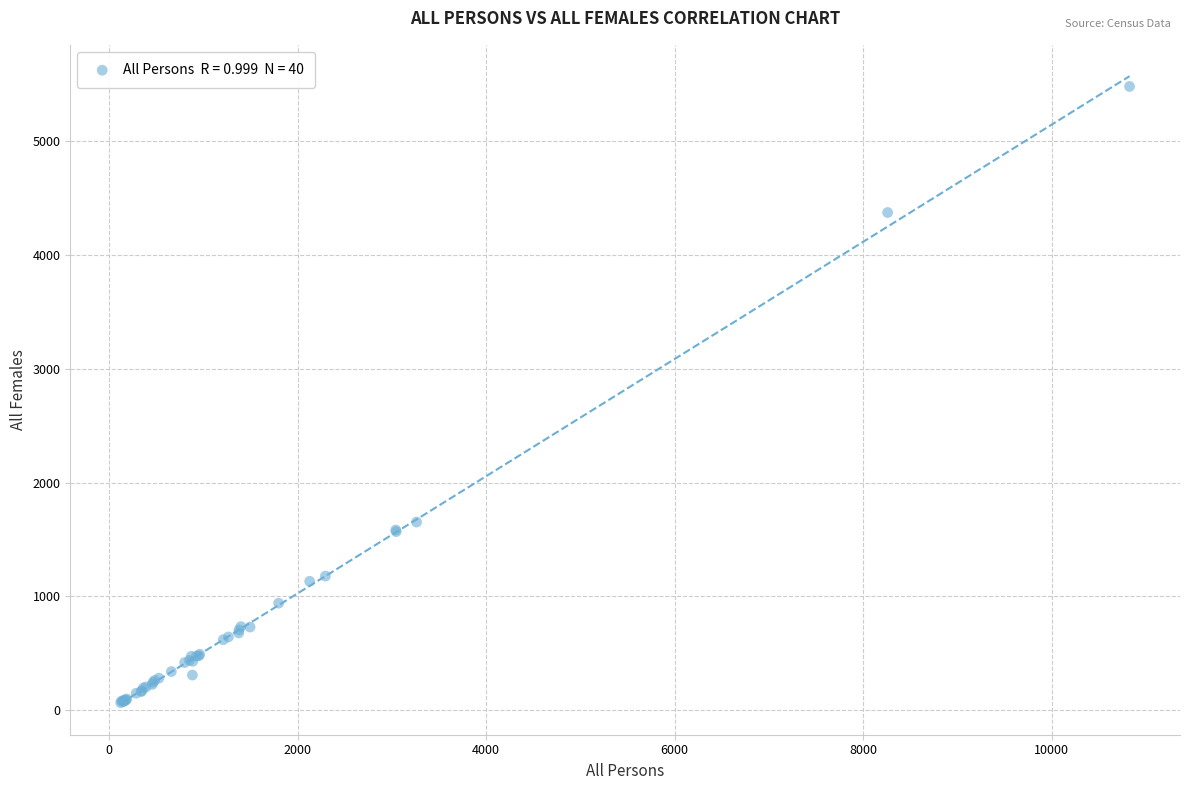

What Y value in the scatter plot is closest to 2773?

1653